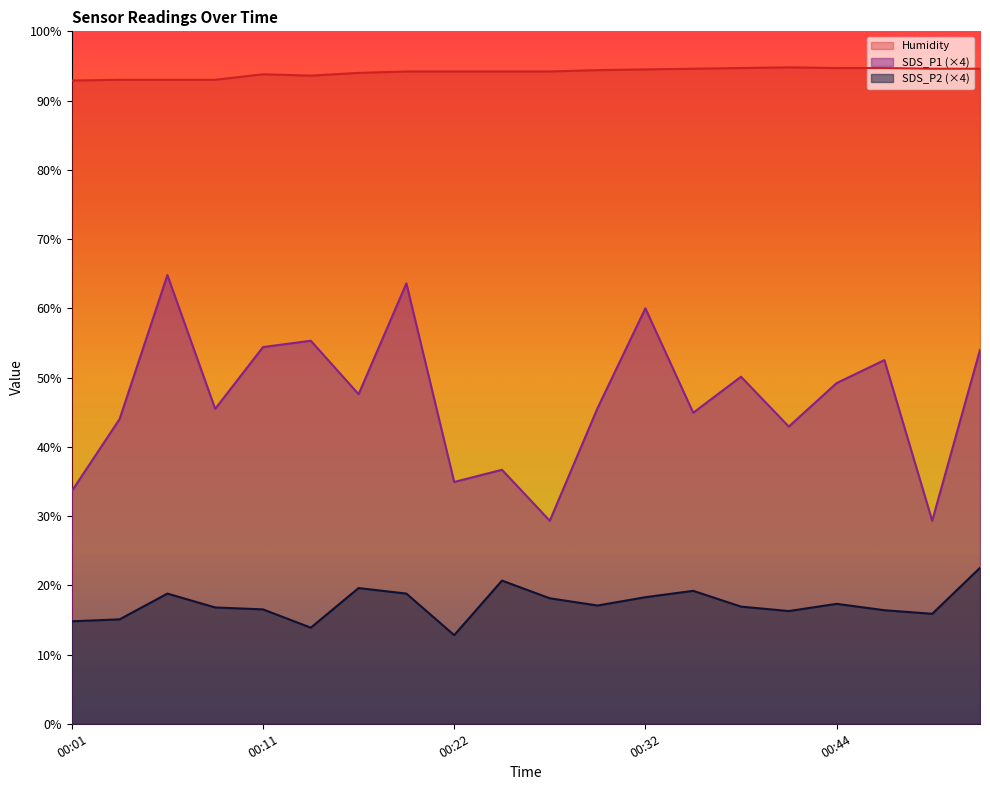

Rank the series at 00:11 from lowest to highest value.

SDS_P2 (×4), SDS_P1 (×4), Humidity